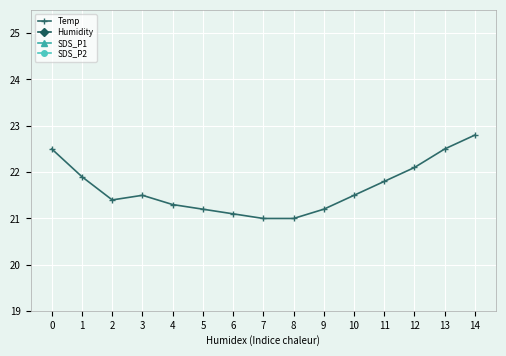

Reading left to right, what are all the values shown in this chart?

Temp: 22.5	21.9	21.4	21.5	21.3	21.2	21.1	21.0	21.0	21.2	21.5	21.8	22.1	22.5	22.8
Humidity: 64.8	66.2	68.2	68.6	68.8	69.0	69.2	69.5	69.8	69.6	69.2	68.8	68.4	68.0	67.6
SDS_P1: 5.2	3.4	6.8	6.0	4.8	5.1	4.9	5.3	6.2	5.8	5.5	6.1	5.7	5.4	5.8
SDS_P2: 2.5	2.2	2.7	2.4	2.4	2.5	2.6	2.7	2.8	2.6	2.5	2.5	2.6	2.7	2.5